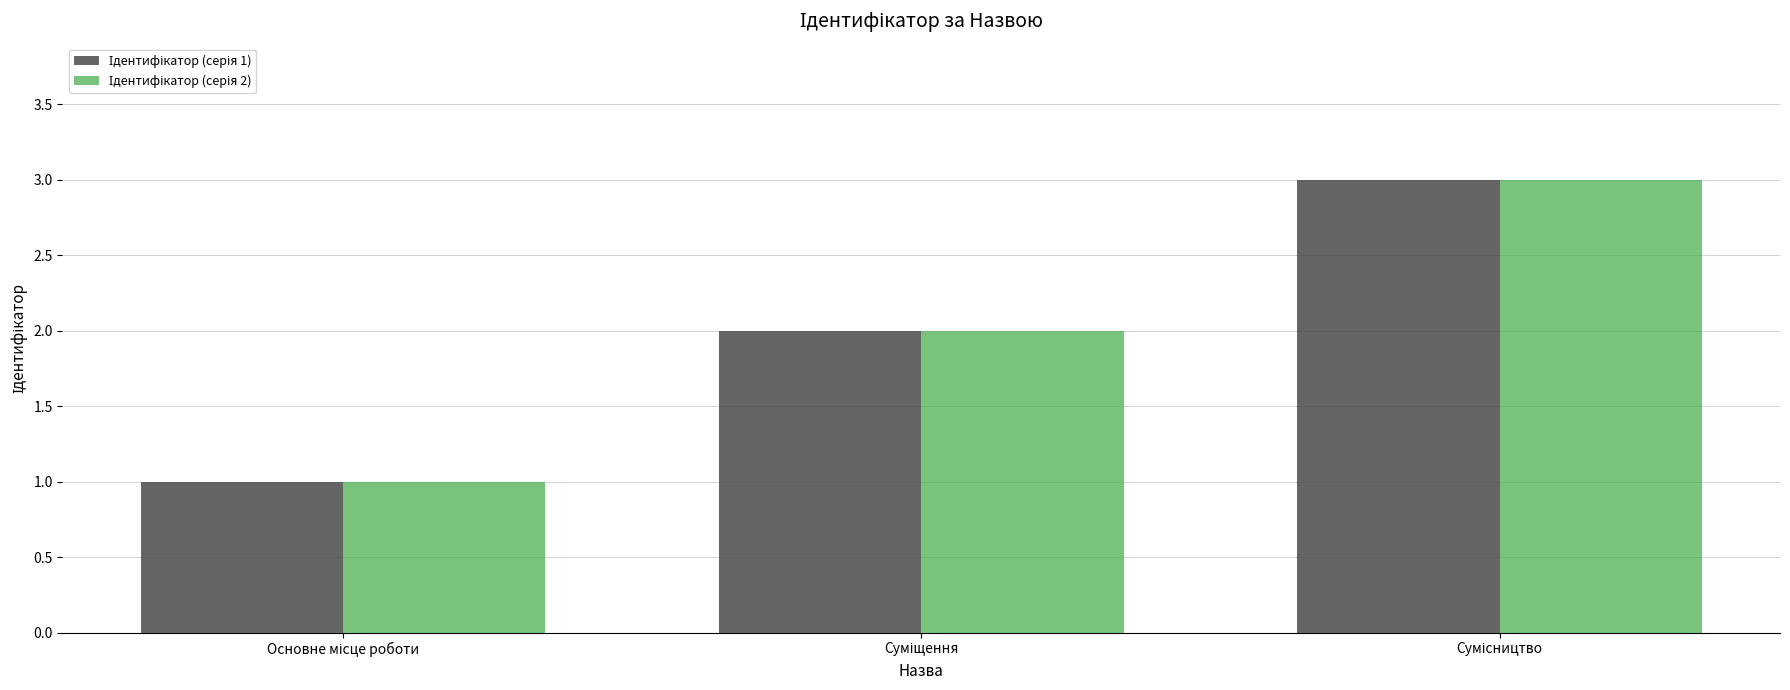

What is the maximum value shown in the chart?

3